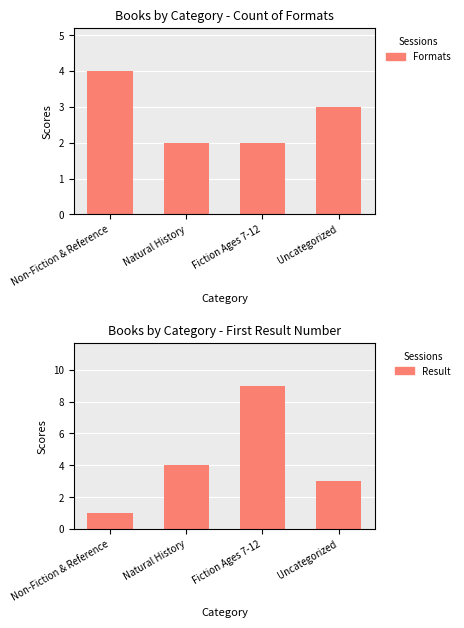

What are all the series names shown in the legend?

Formats, Result